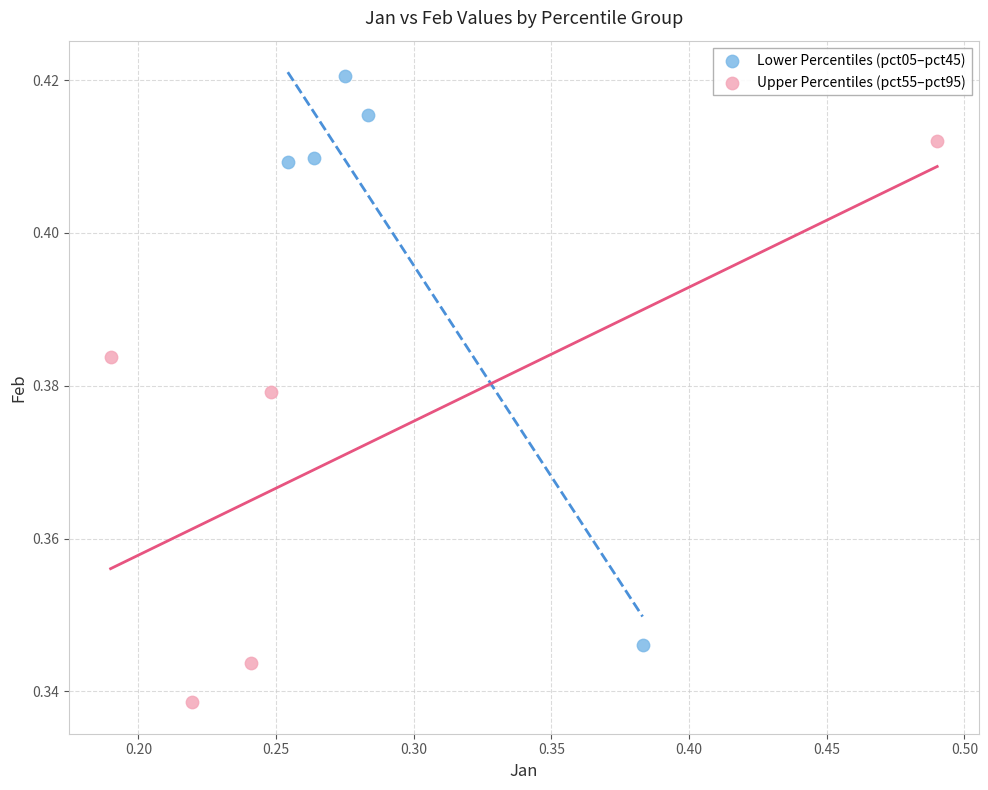

Which series contains the highest Y value?

Lower Percentiles (pct05–pct45)